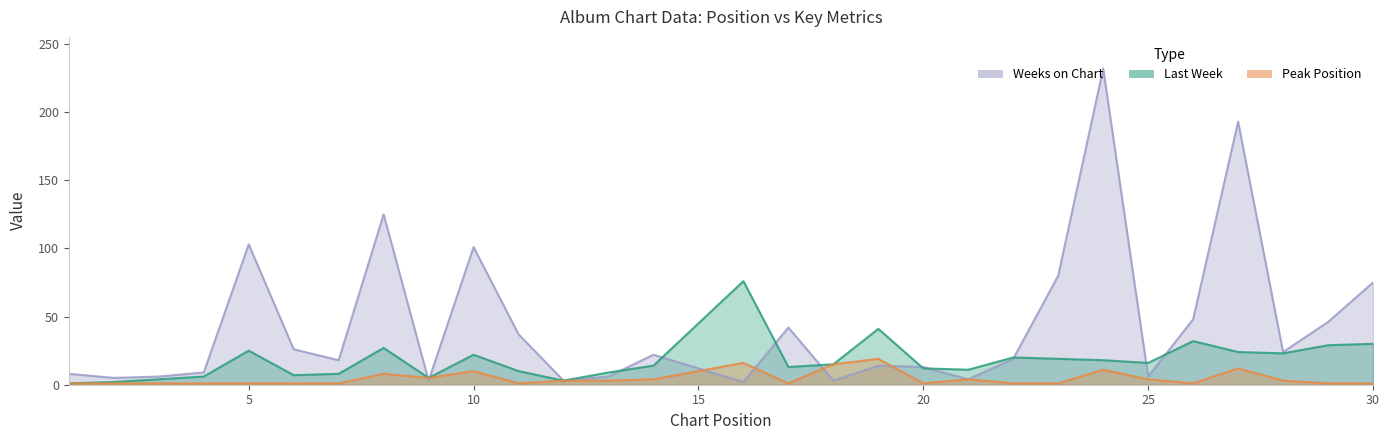

True or false: Last Week has more than 2 points higher than both neighbors.

True